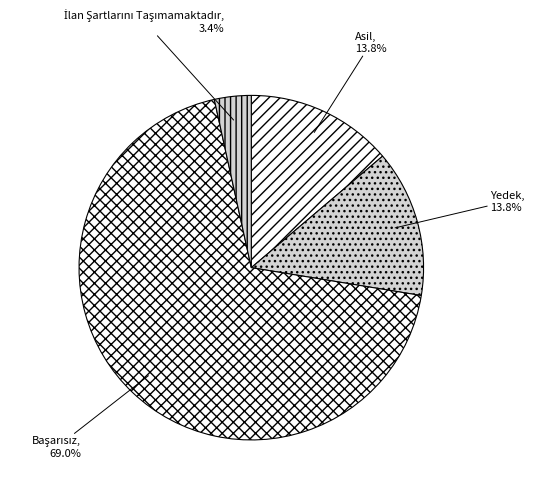

Does Asil represent more than half of the total?

No